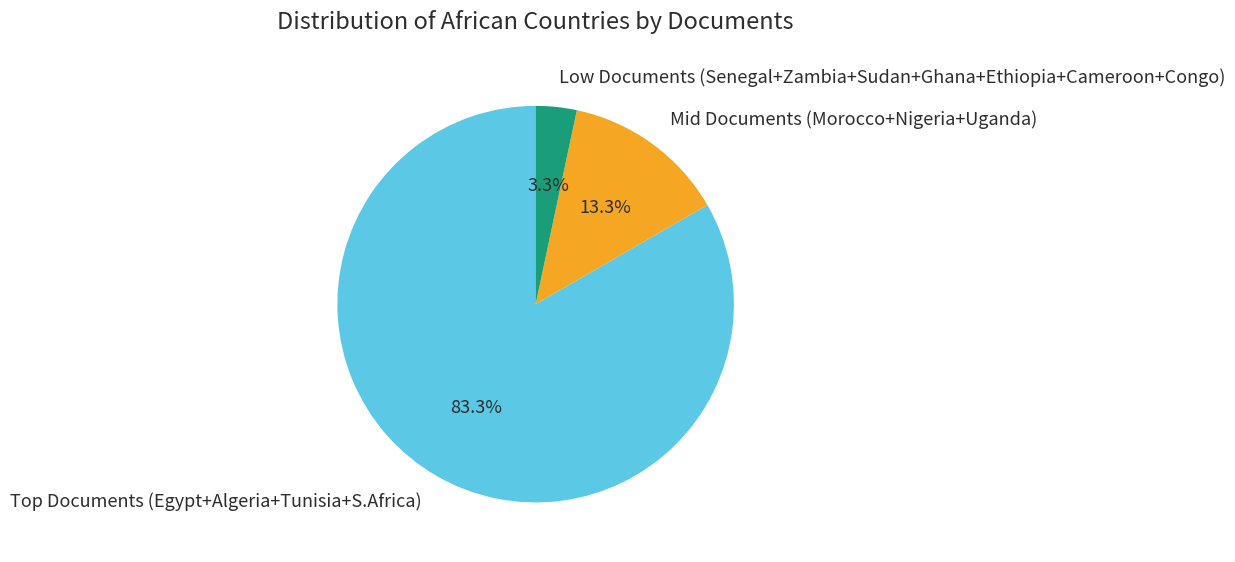

Count the number of slices in the pie.

3